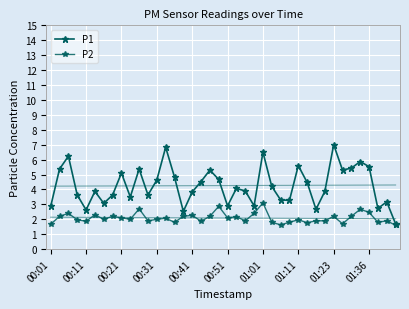

Which series changed the most between 12 and 31?

P1